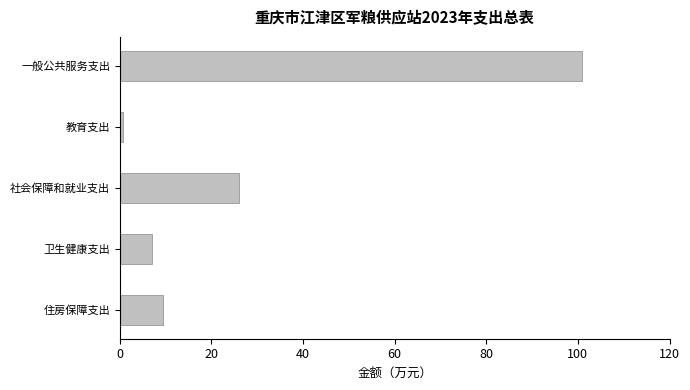

The value at 社会保障和就业支出 is 26.0. True or false?

True